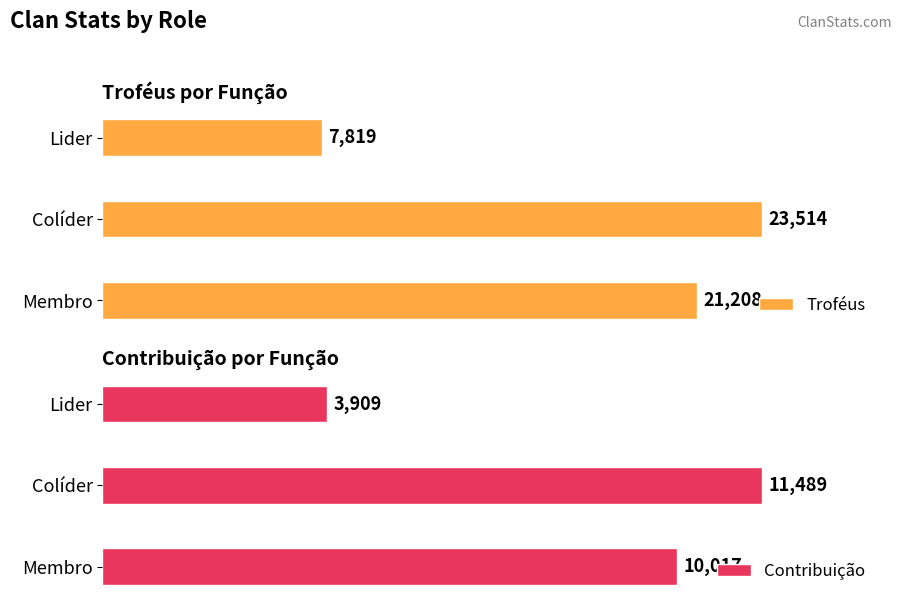

List the labels in order of Troféus value, largest first.

Colíder, Membro, Lider